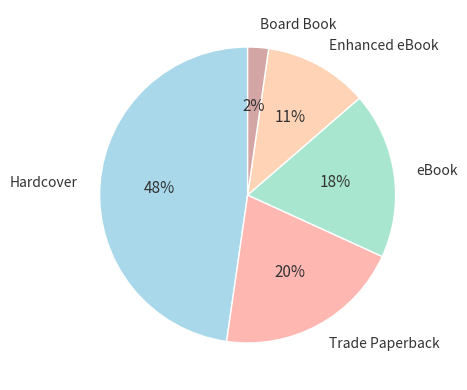

Is there any slice that represents more than half of the pie?

No